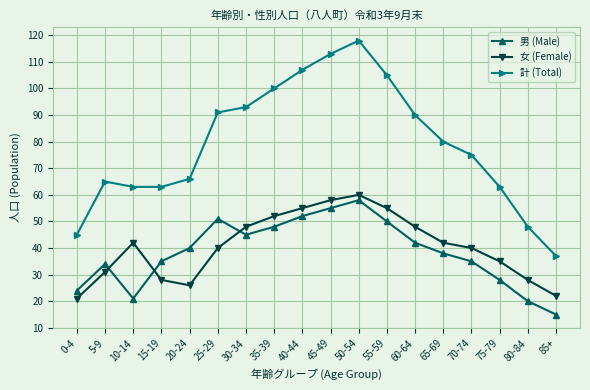

What is the label of the 18th point from the right?

0-4